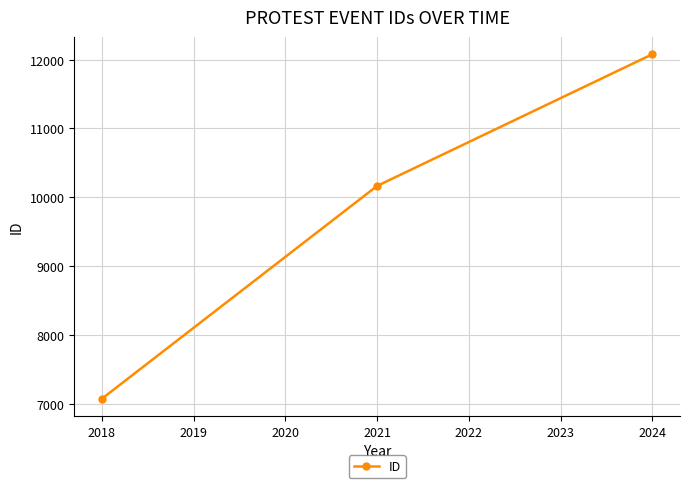

At which label is the value closest to 9576?

2021